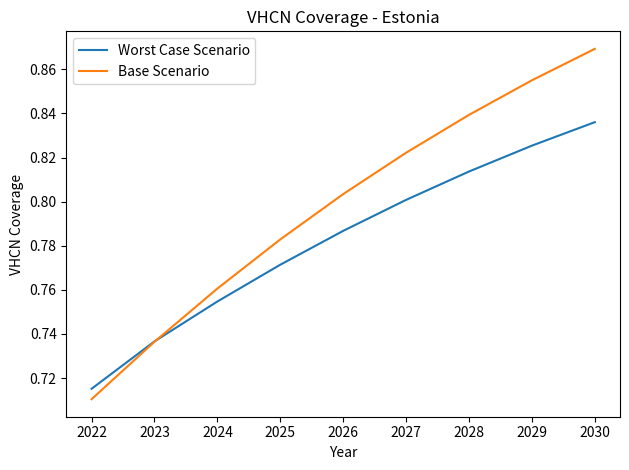

How many times do Worst Case Scenario and Base Scenario cross each other?

1